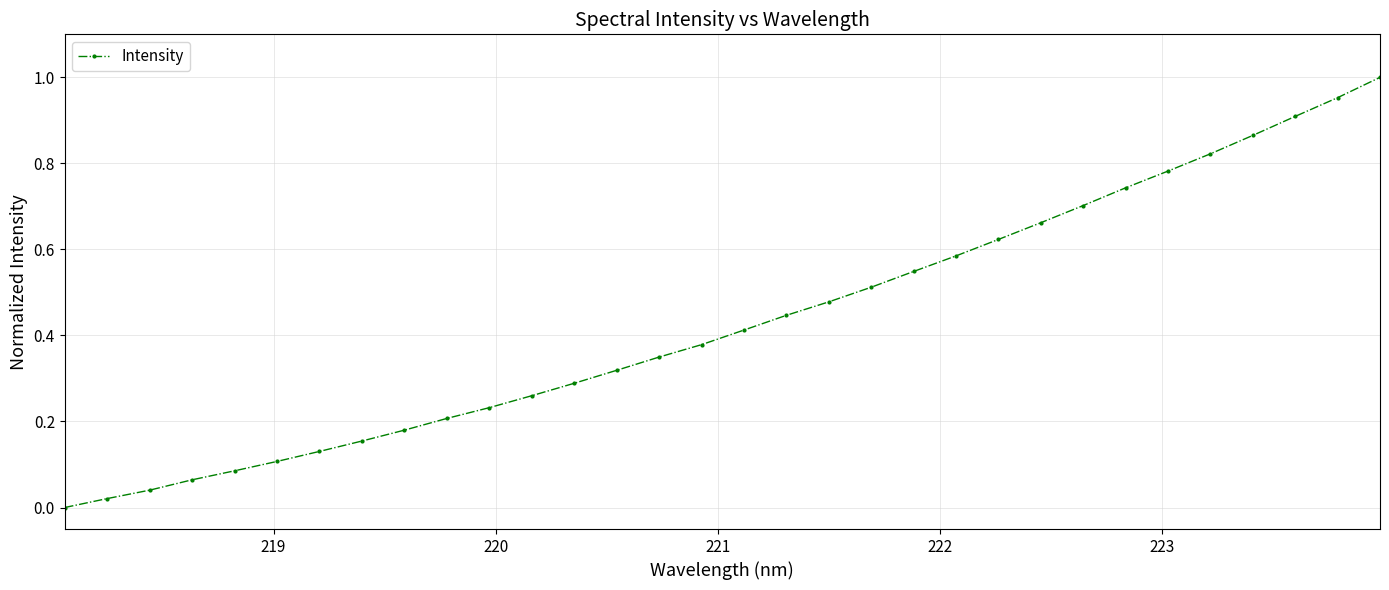

True or false: the data has more than 2 interior local peaks.

False